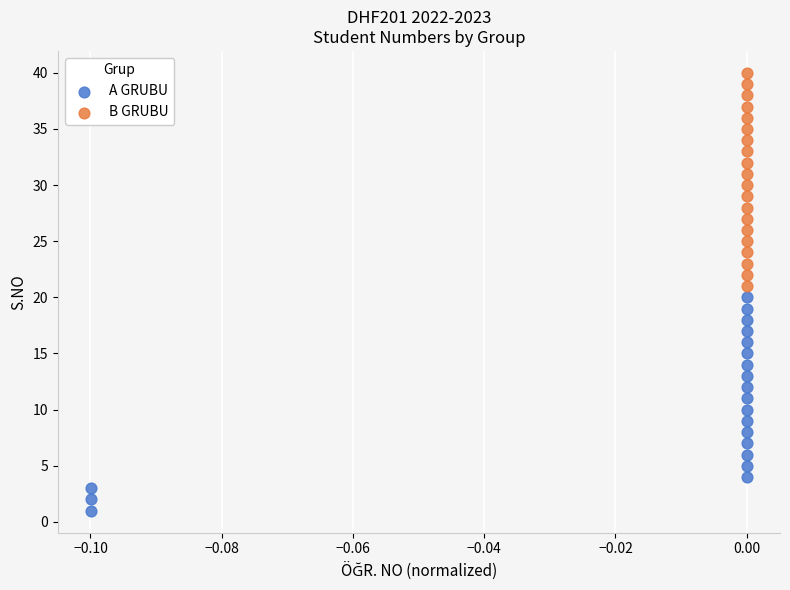

Which series contains the highest Y value?

B GRUBU